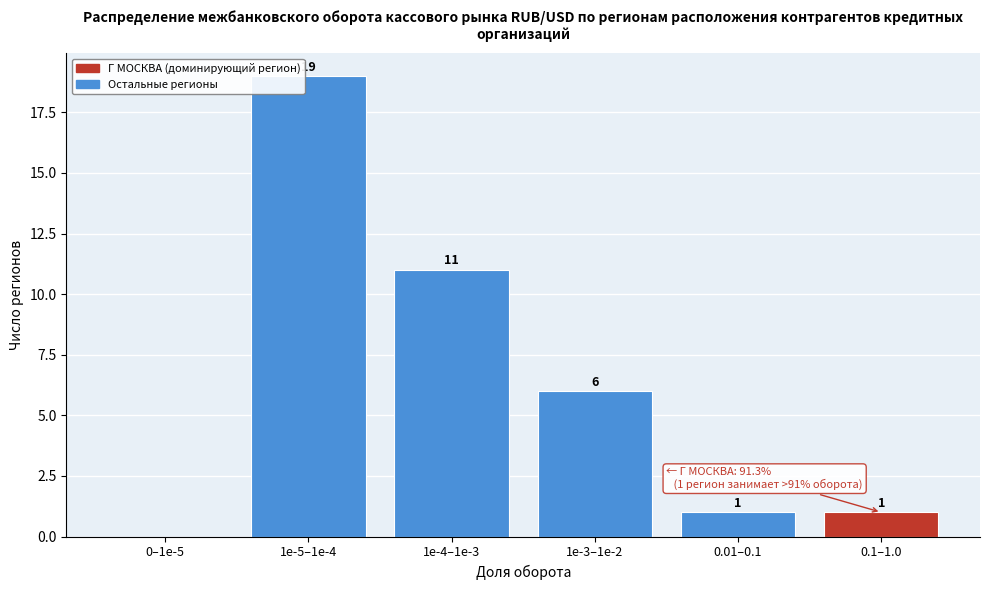

Reading left to right, transcribe all the data shown in this chart.

0–1e-5=0	1e-5–1e-4=19	1e-4–1e-3=11	1e-3–1e-2=6	0.01–0.1=1	0.1–1.0=1